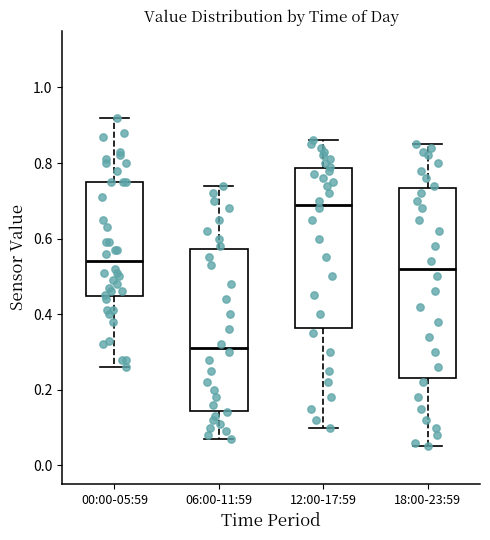

Reading left to right, transcribe this box plot: for each box, give where its median line is, the range the box spans, and where its two whiskers end, as read against the y-axis. The values are not printed on the chart, so give them approximately, as read against the axis.

00:00-05:59: median 0.54, box 0.44 to 0.76, whiskers 0.26 to 0.92
06:00-11:59: median 0.32, box 0.14 to 0.58, whiskers 0.08 to 0.74
12:00-17:59: median 0.70, box 0.36 to 0.78, whiskers 0.10 to 0.86
18:00-23:59: median 0.52, box 0.24 to 0.74, whiskers 0.06 to 0.86